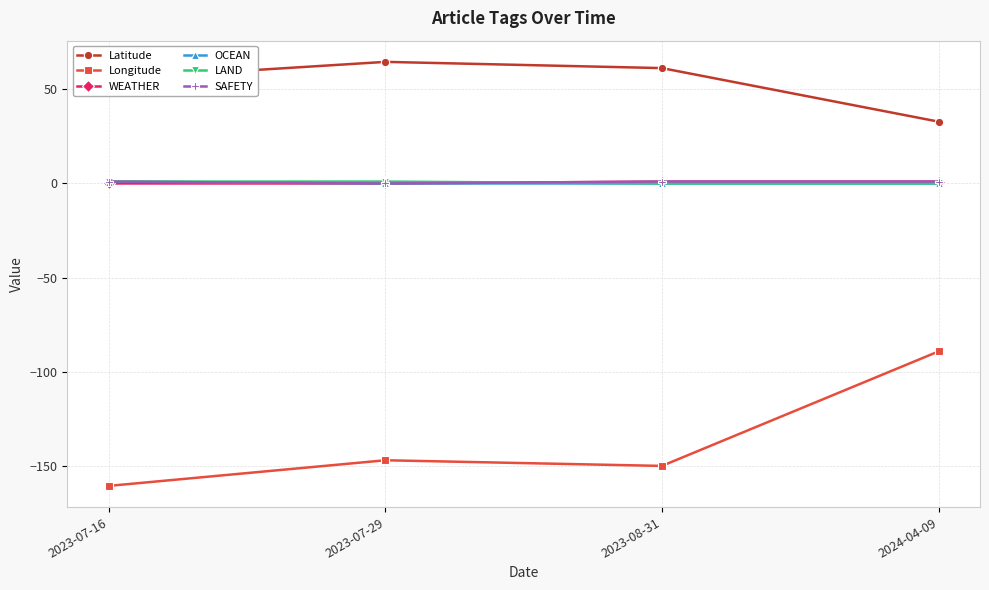

At which category does Longitude reach its first local valley?

2023-08-31